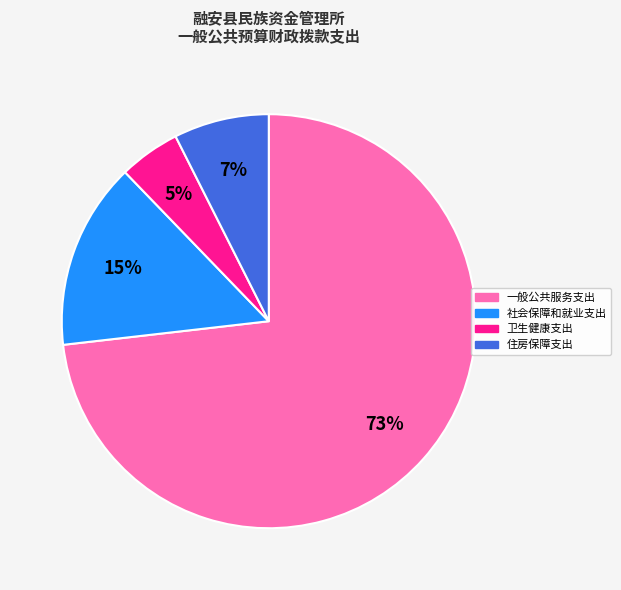

To the nearest percent, what is the difference between the 卫生健康支出 and 社会保障和就业支出 slice percentages?

10%